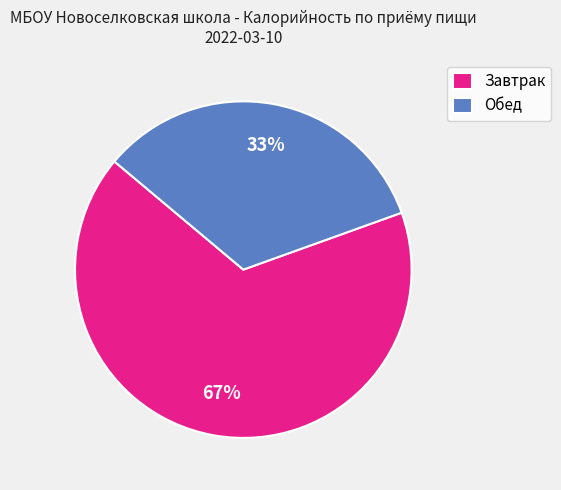

Rank the categories by value from highest to lowest.

Завтрак, Обед